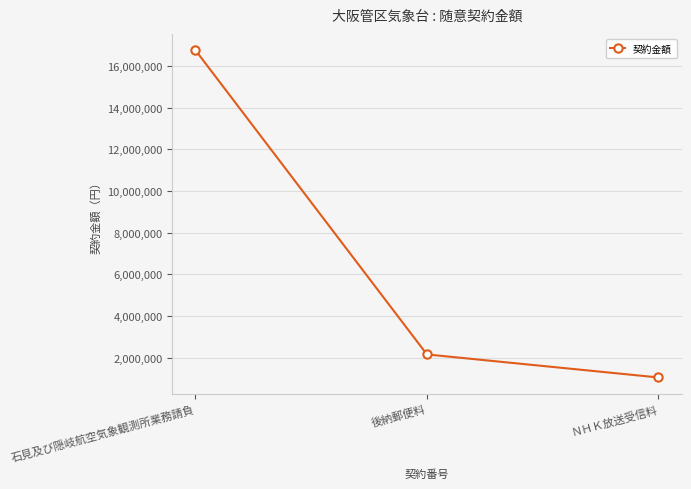

What is the maximum value shown in the chart?

16750882